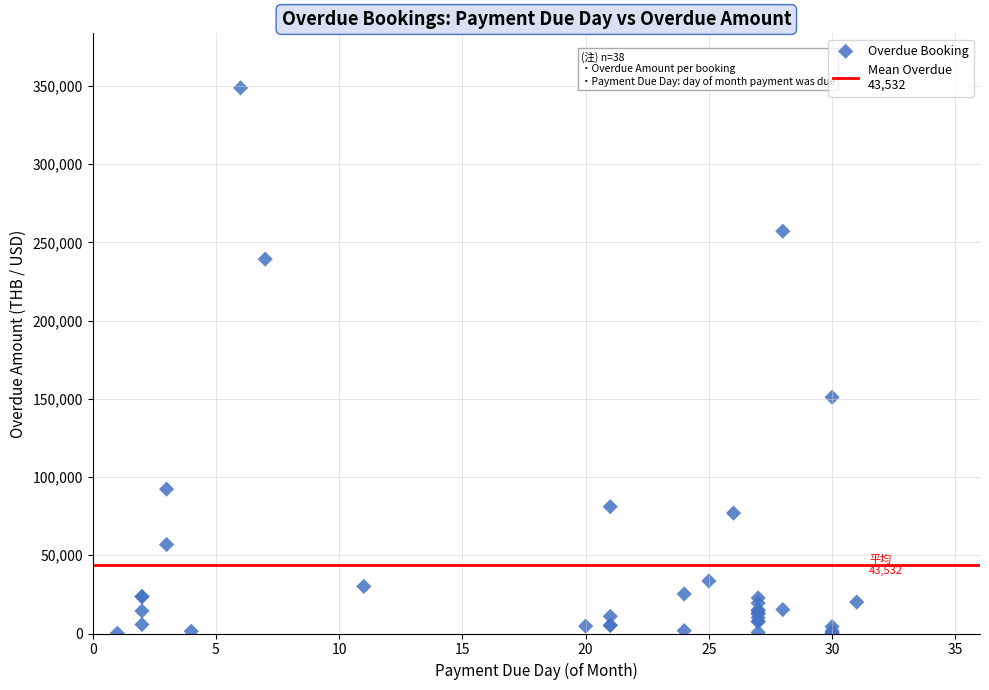

What Y value in the scatter plot is closest to 174454?

151040